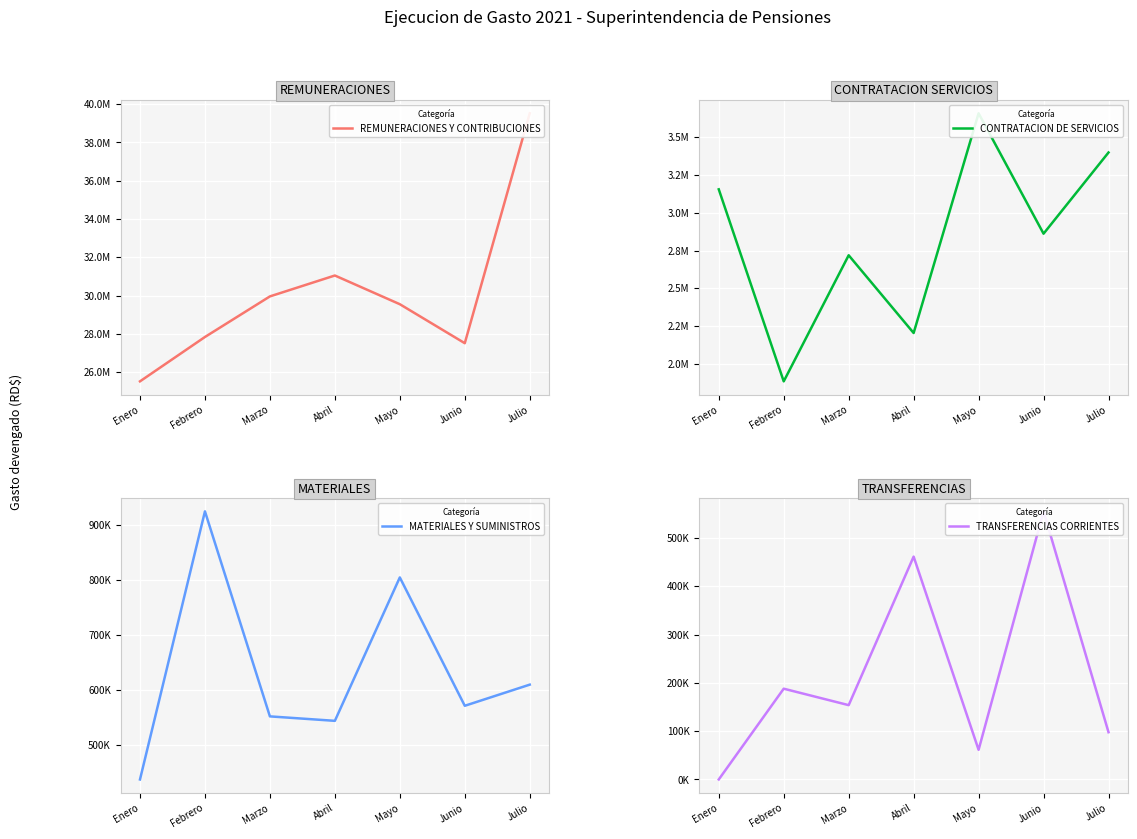

True or false: CONTRATACION DE SERVICIOS has more than 1 interior local peaks.

True